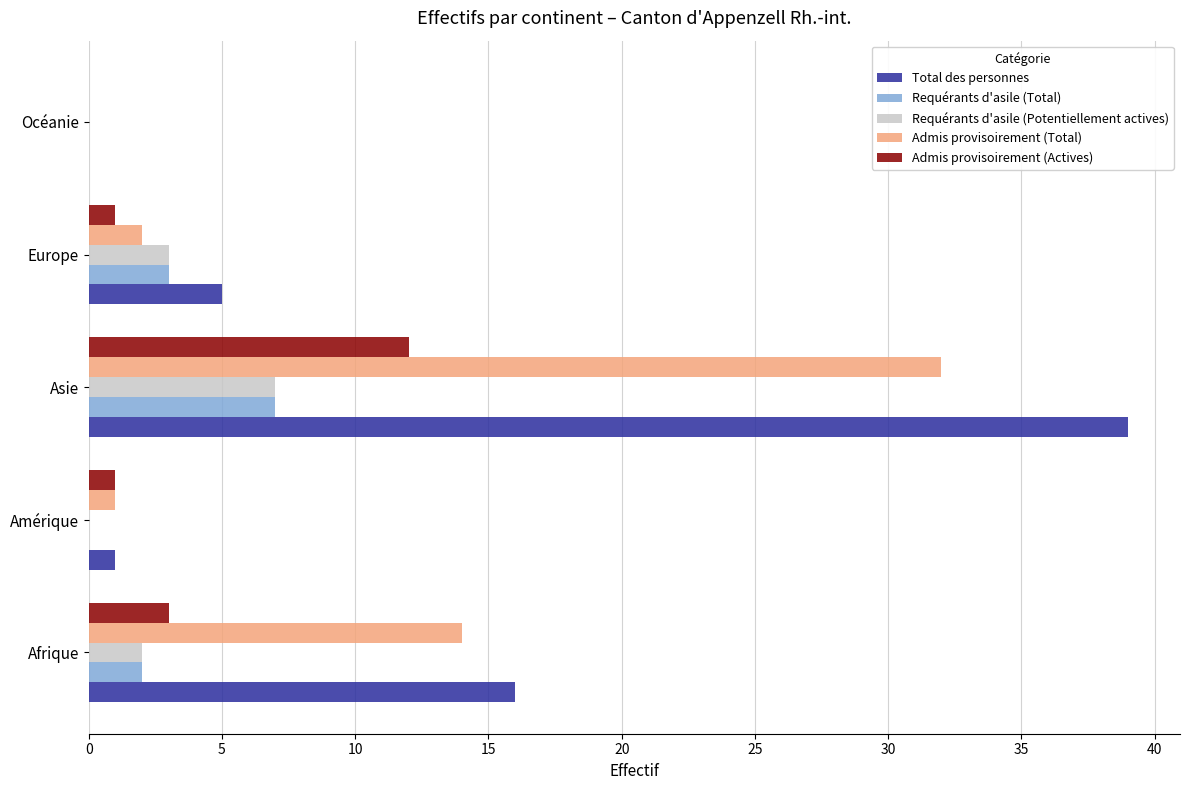

What is the approximate value of Total des personnes at Afrique, to the nearest 10?

20